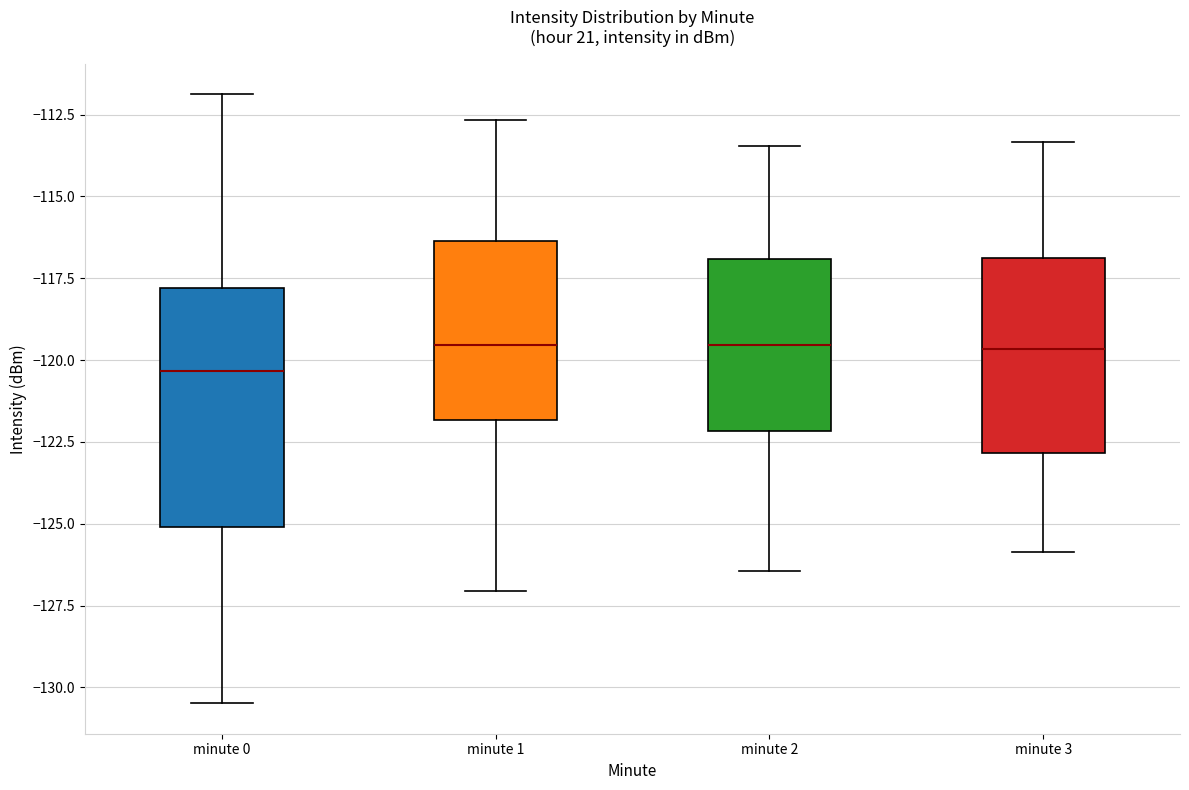

Comparing the boxes themselves (not the whiskers), which one is the tallest?

minute 0